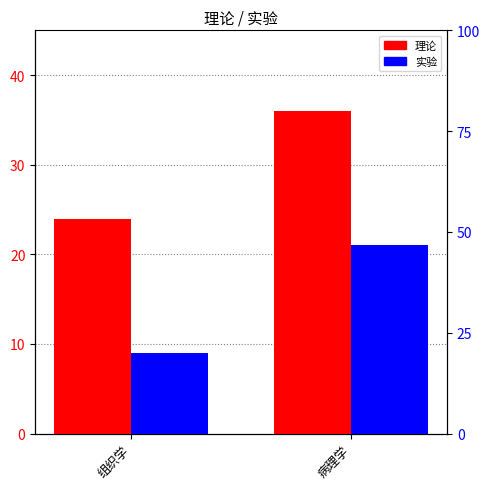

What is the difference between the maximum and minimum values in the 理论 series?

12